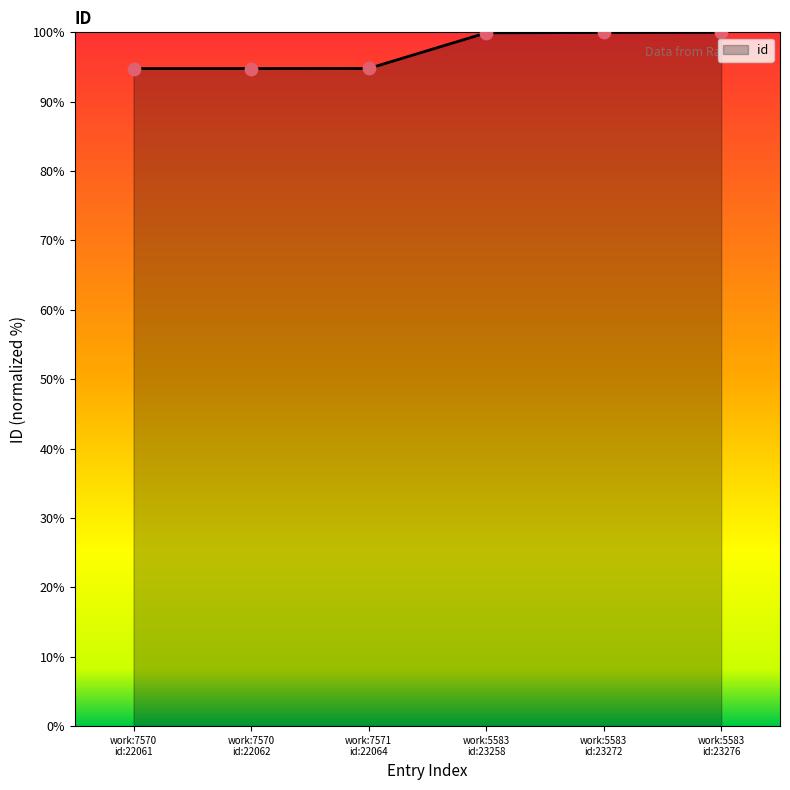

What is the smallest value displayed?

94.8